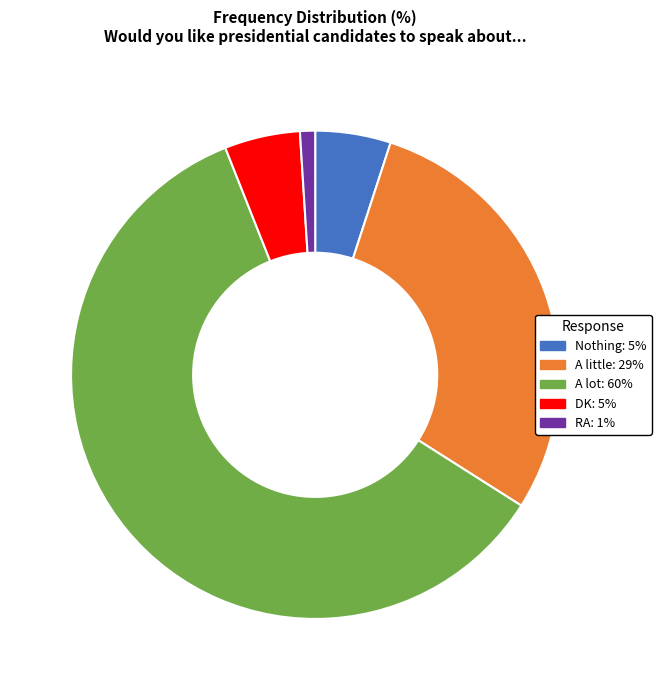

Is A lot the majority of the pie?

Yes